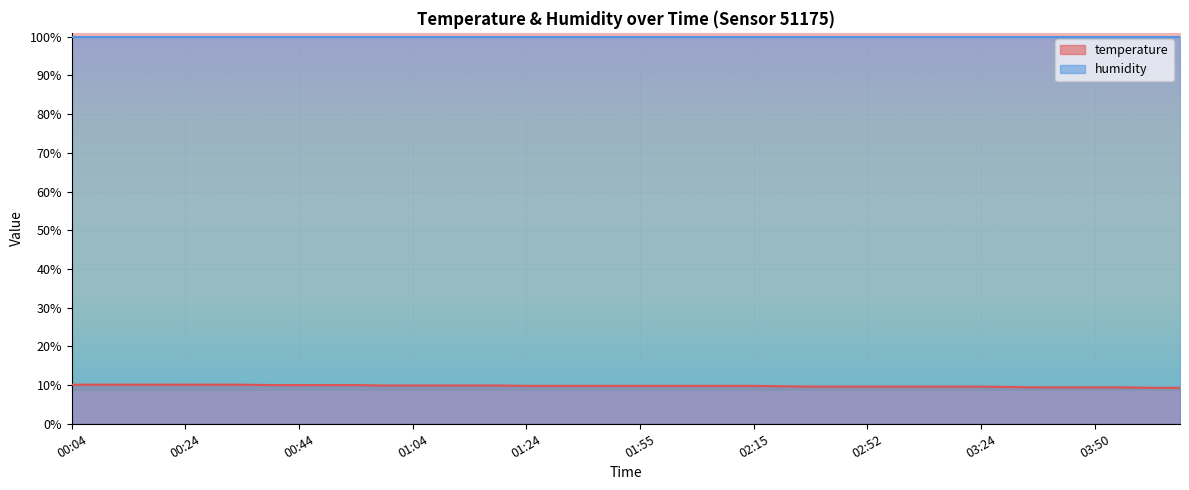

True or false: there are more than 0 points higher than both neighbors.

False